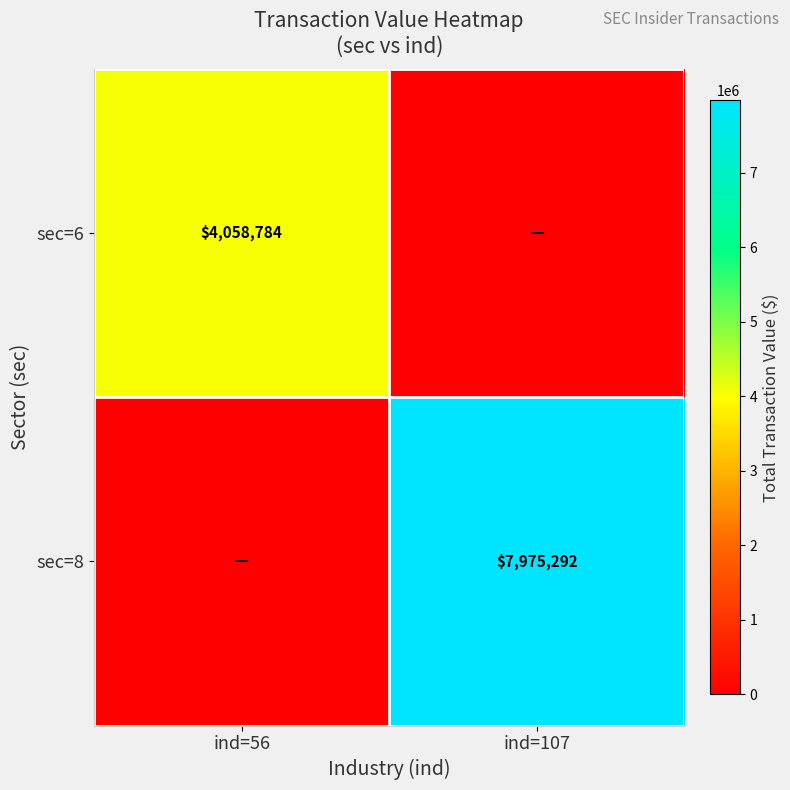

Is it true that sec=8 equals 13143932 at ind=107?

False